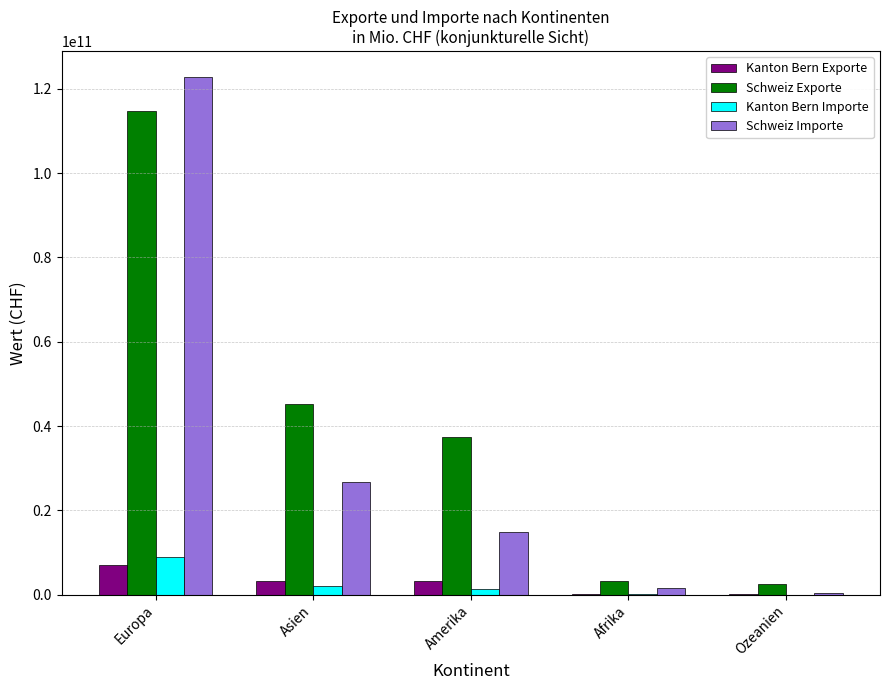

At which label does Kanton Bern Importe first exceed 1278274057?

Europa